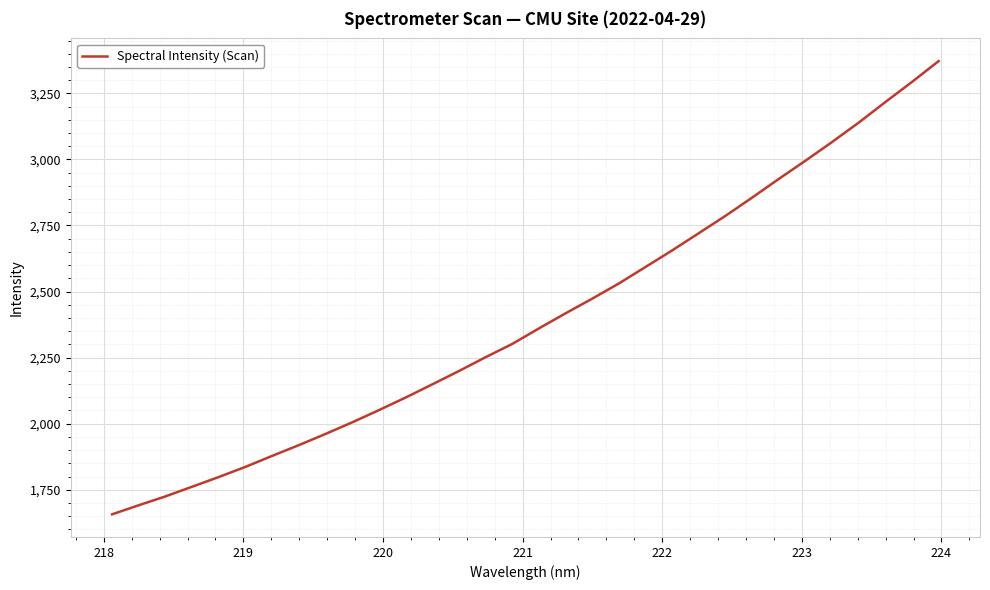

What is the average value?

2396.6